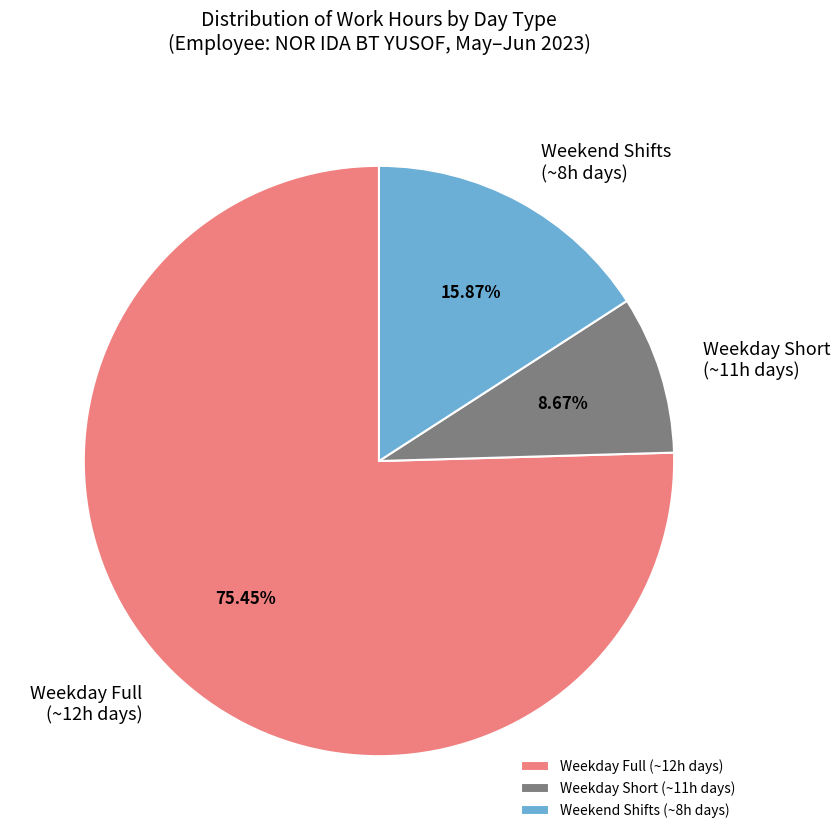

Is the sum of Weekday Short (~11h days) and Weekday Full (~12h days) greater than half?

Yes